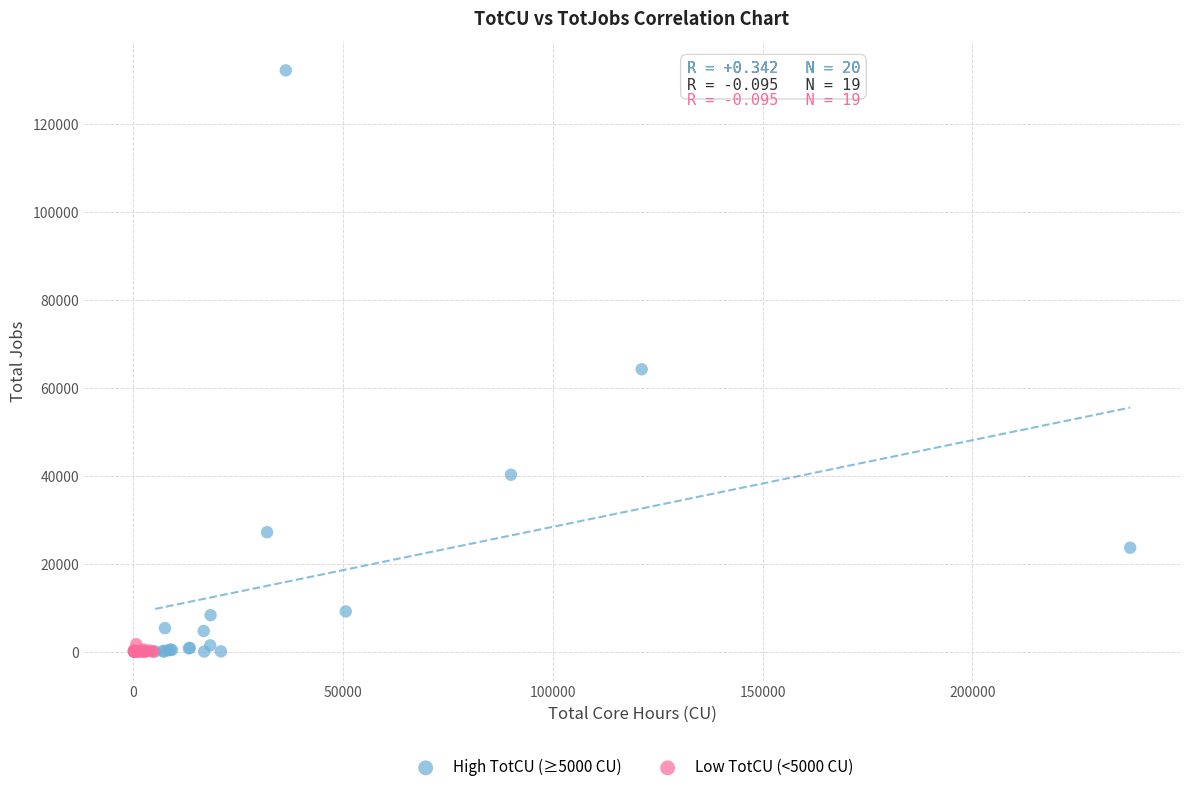

Which series reaches the maximum Y coordinate?

High TotCU (≥5000 CU)